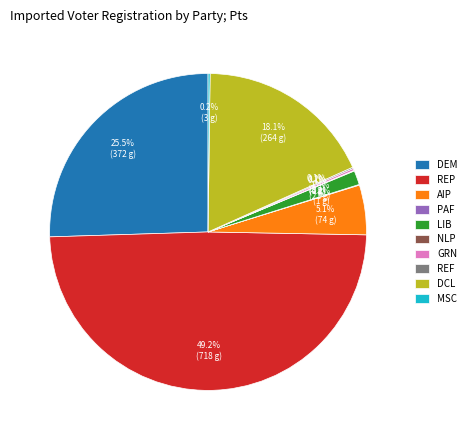

To the nearest percent, what is the difference between the largest and smallest slice percentages?

49%